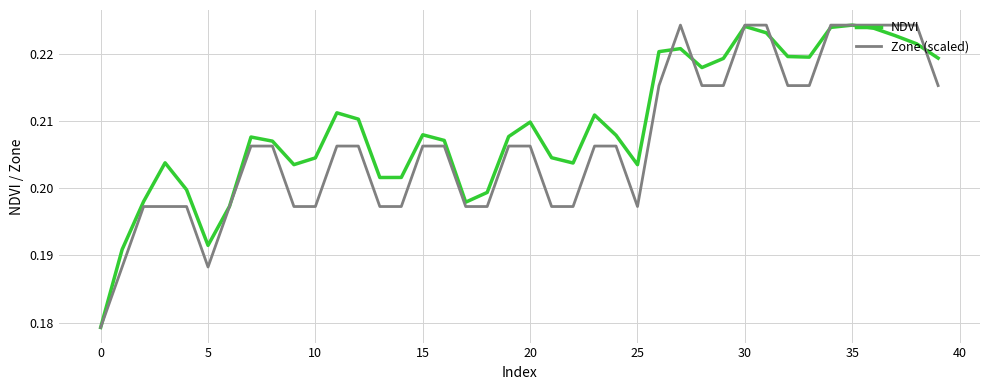

After their last crossing, which series has the higher values: NDVI or Zone (scaled)?

NDVI